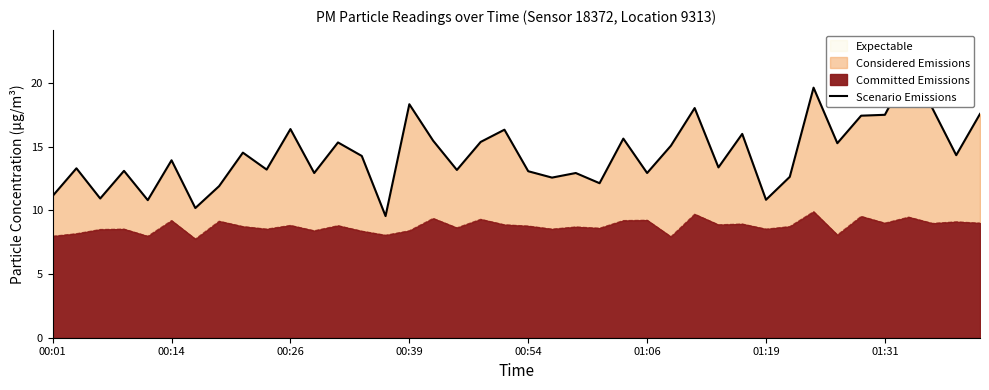

At which category does the chart reach its peak across all series?

36